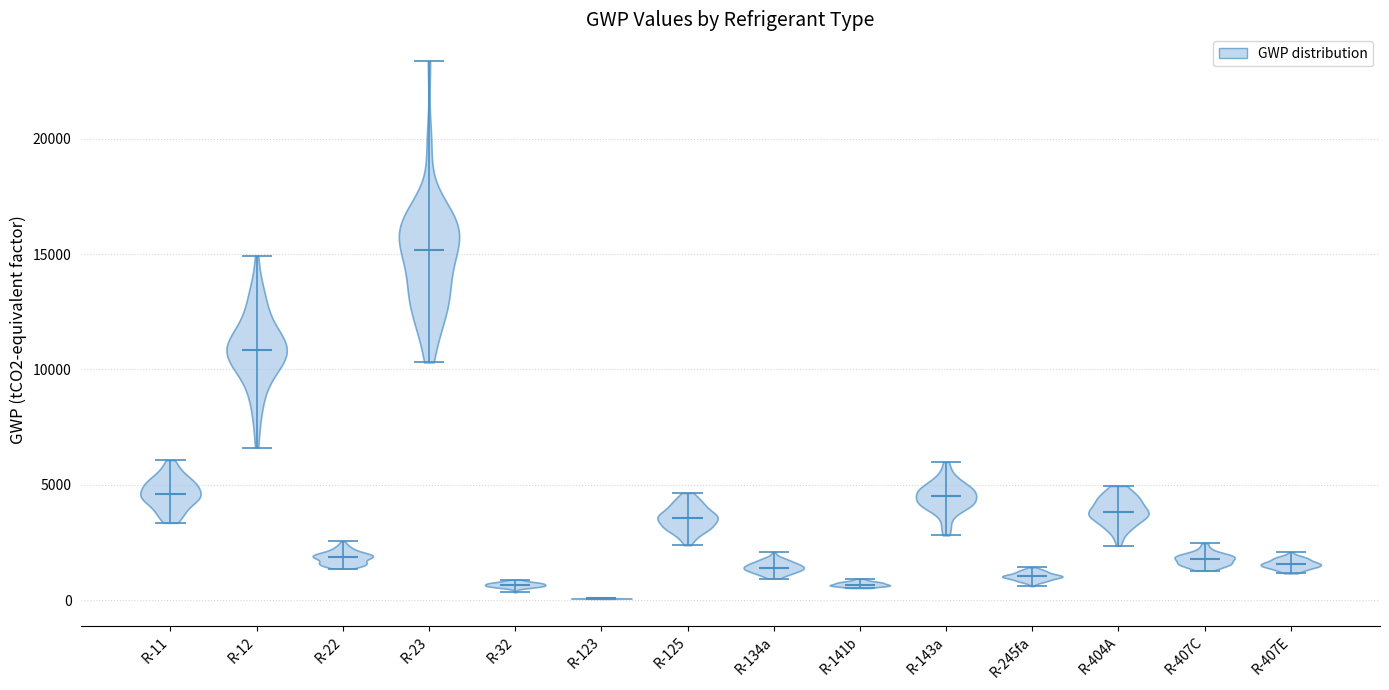

Reading left to right, read every violin against the y-axis: where its median line is, and the lowest and highest points it reaches. The values are not printed on the chart, so give them approximately, as read against the axis.

R-11: median line 4500, lowest point 3500, highest point 6000
R-12: median line 11000, lowest point 6500, highest point 15000
R-22: median line 2000, lowest point 1500, highest point 2500
R-23: median line 15000, lowest point 10500, highest point 23500
R-32: median line 500, lowest point 500, highest point 1000
R-123: median line 0, lowest point 0, highest point 0
R-125: median line 3500, lowest point 2500, highest point 4500
R-134a: median line 1500, lowest point 1000, highest point 2000
R-141b: median line 500, lowest point 500, highest point 1000
R-143a: median line 4500, lowest point 3000, highest point 6000
R-245fa: median line 1000, lowest point 500, highest point 1500
R-404A: median line 4000, lowest point 2500, highest point 5000
R-407C: median line 2000, lowest point 1500, highest point 2500
R-407E: median line 1500, lowest point 1000, highest point 2000